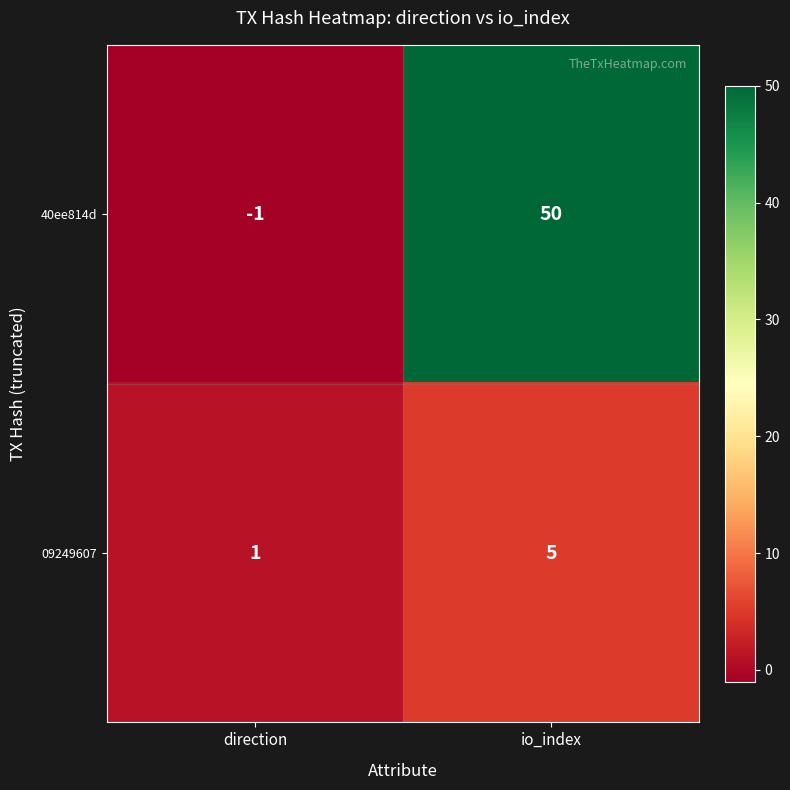

At how many categories does at least one series exceed 27?

1